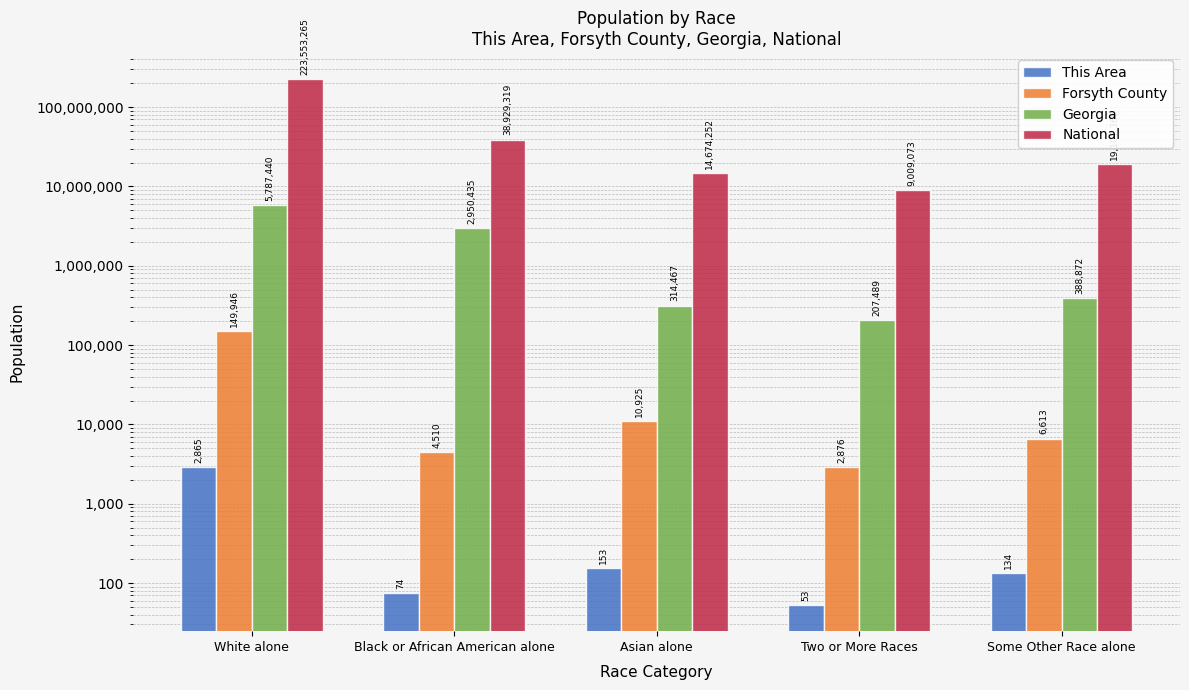

Reading left to right, extract all data points from this chart.

This Area: White alone=2865	Black or African American alone=74	Asian alone=153	Two or More Races=53	Some Other Race alone=134
Forsyth County: White alone=149946	Black or African American alone=4510	Asian alone=10925	Two or More Races=2876	Some Other Race alone=6613
Georgia: White alone=5787440	Black or African American alone=2950435	Asian alone=314467	Two or More Races=207489	Some Other Race alone=388872
National: White alone=223553265	Black or African American alone=38929319	Asian alone=14674252	Two or More Races=9009073	Some Other Race alone=19107368